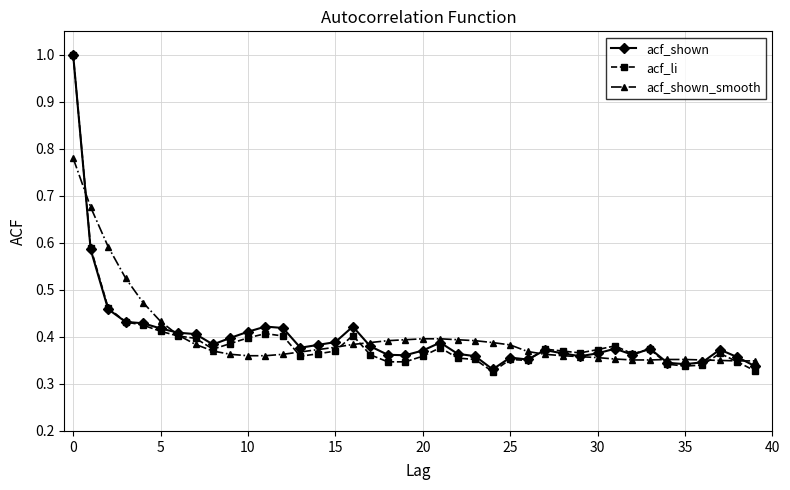

Which series has the largest range (max minus min)?

acf_li